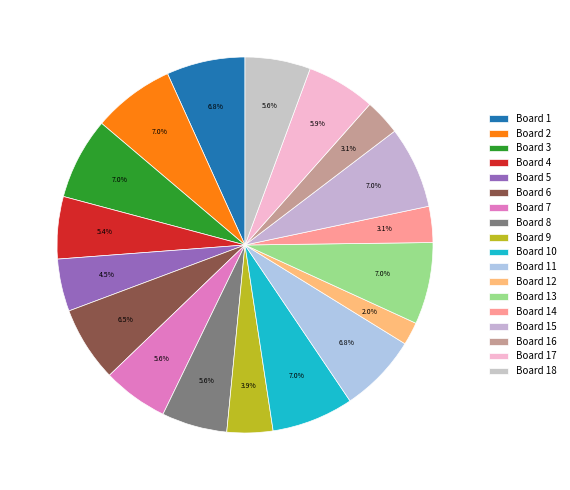

What percentage is NOT represented by Board 13?

93.0%